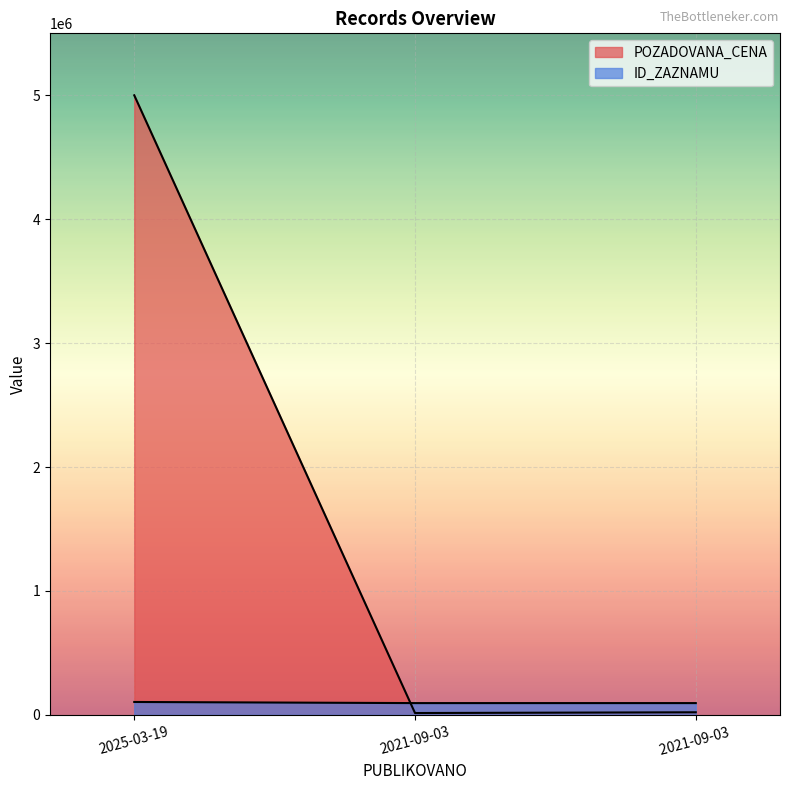

Which series has the largest total across all categories?

POZADOVANA_CENA